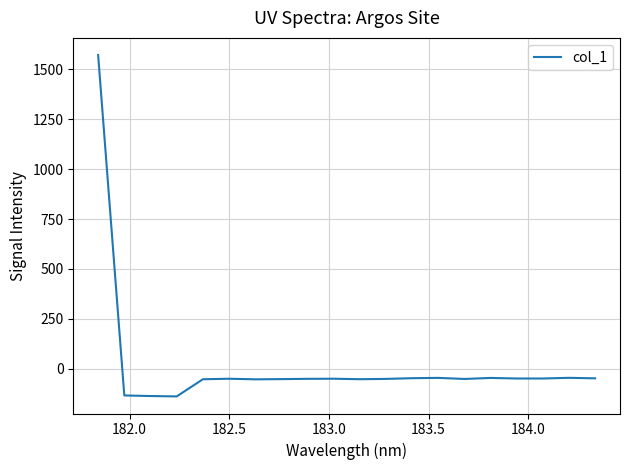

Does the chart have visible grid lines?

Yes